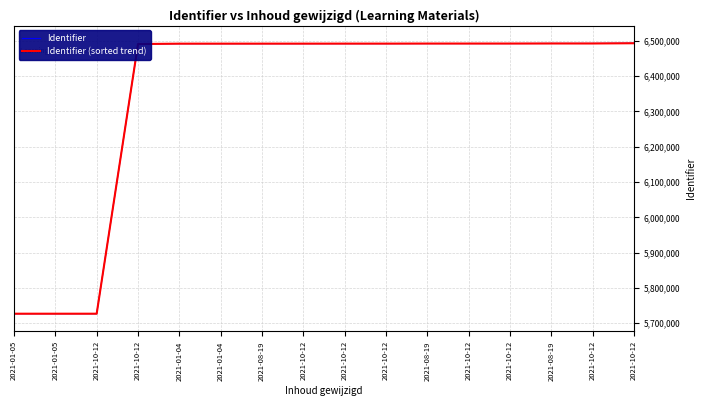

Is this an area chart (filled region under the line)?

No